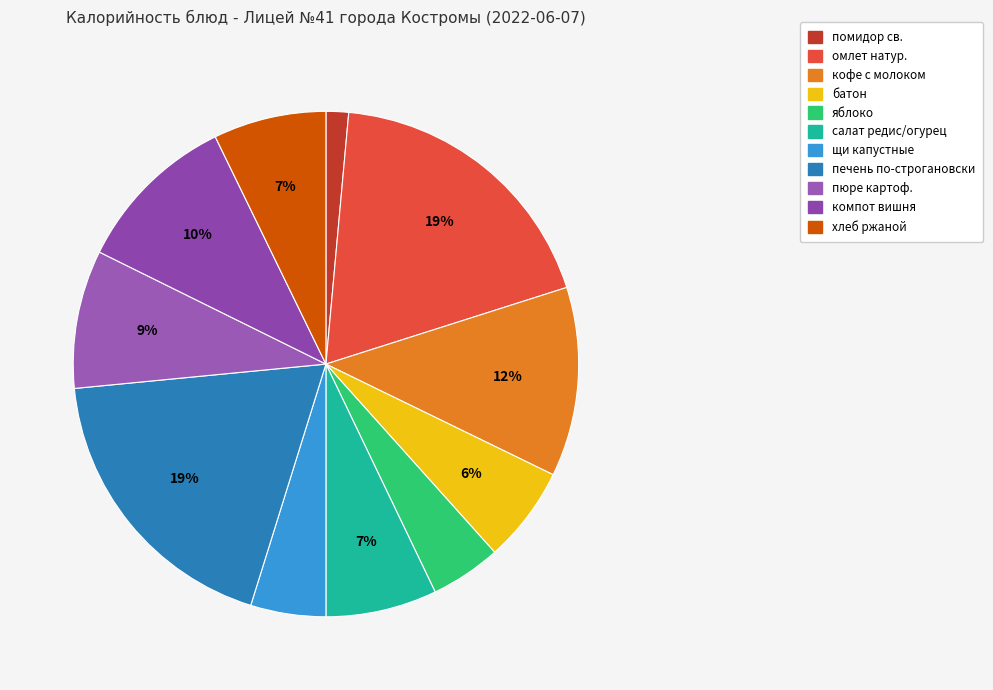

Count the number of slices in the pie.

11